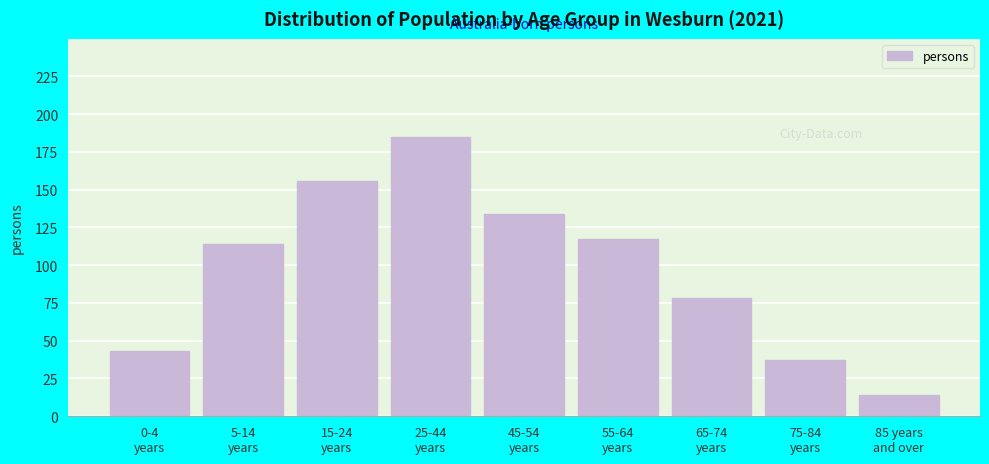

Reading right to left, what are all the values shown in this chart?

14	37	78	117	134	185	156	114	43